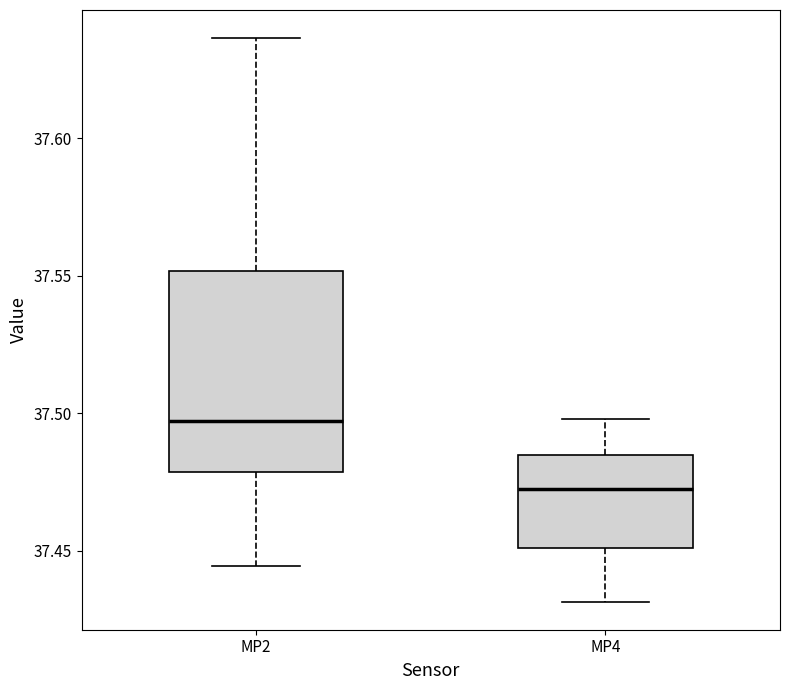

Which box's median line is the lowest?

MP4